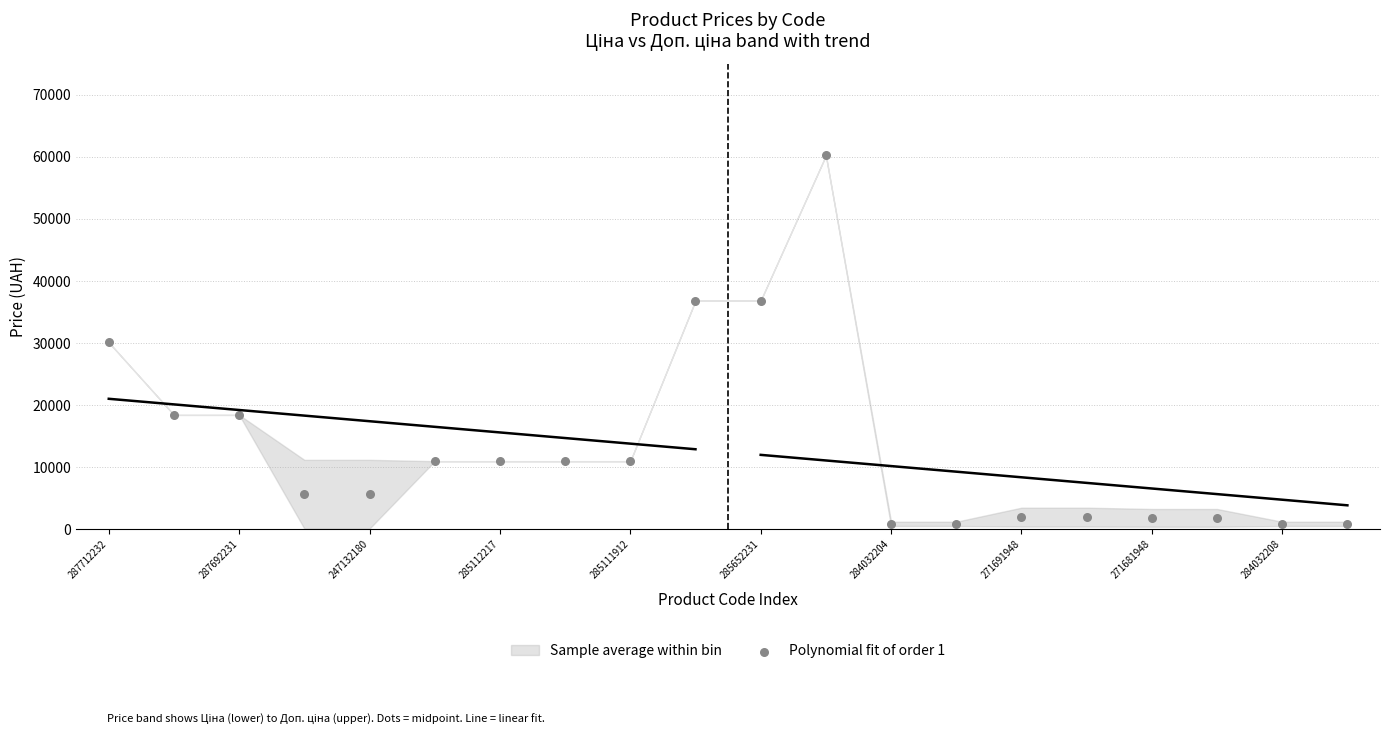

What is the range of Y values (max minus min)?

59336.1